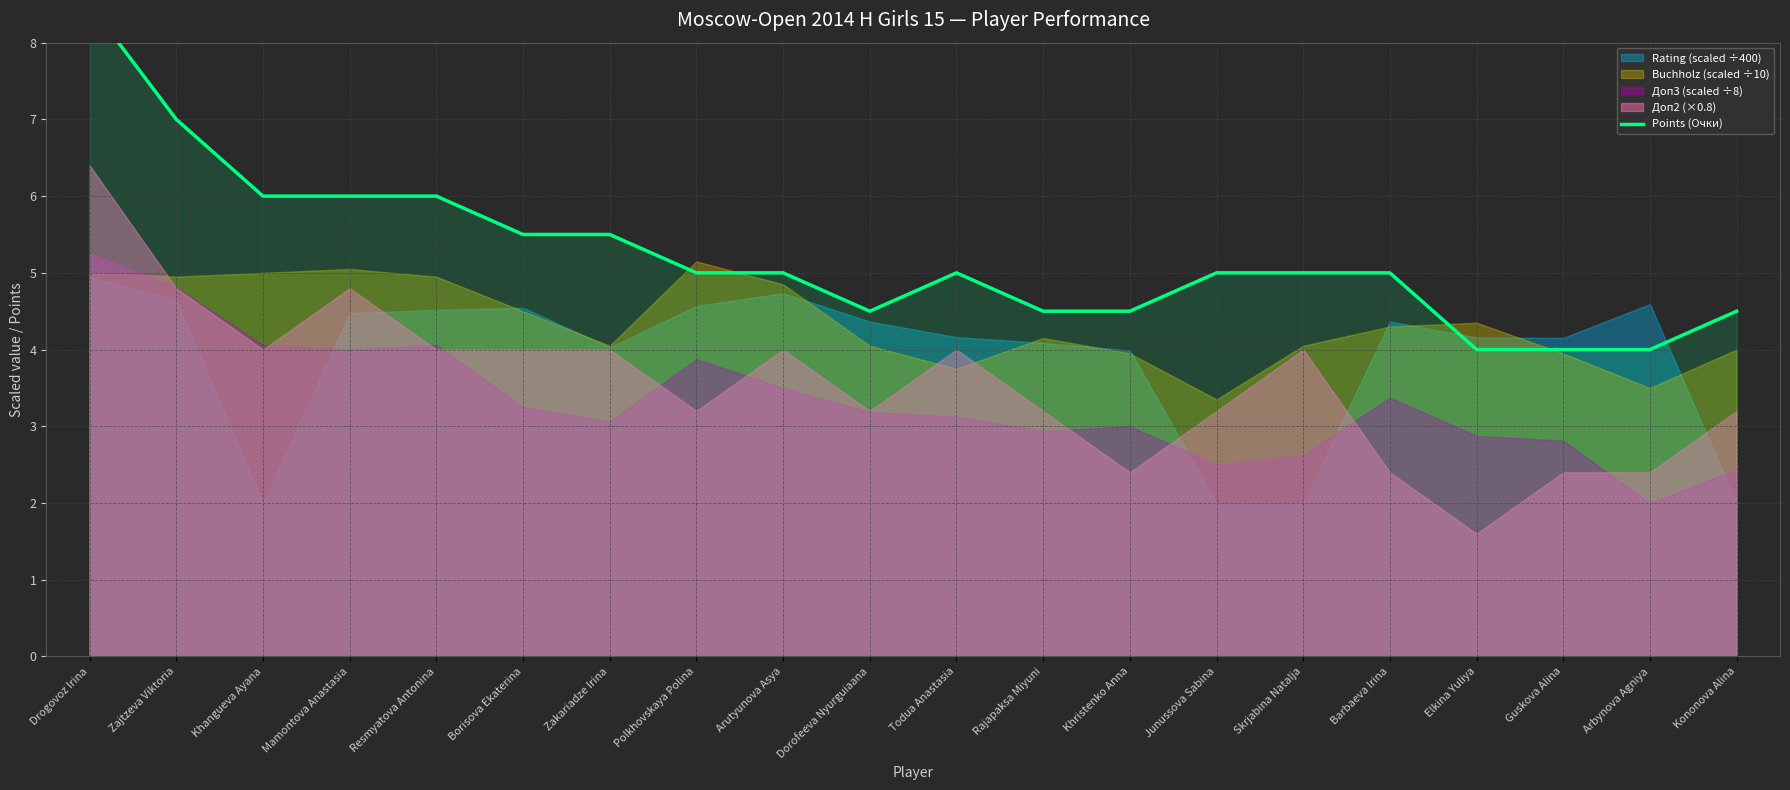

How many lines are shown in the chart?

1